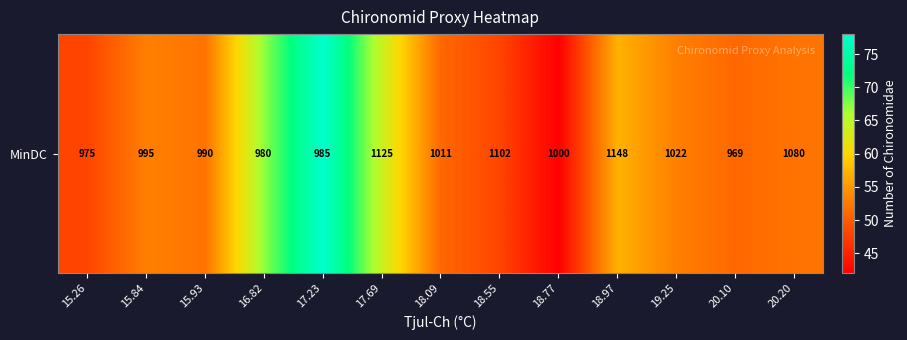

What is the difference between the maximum and minimum values?

36